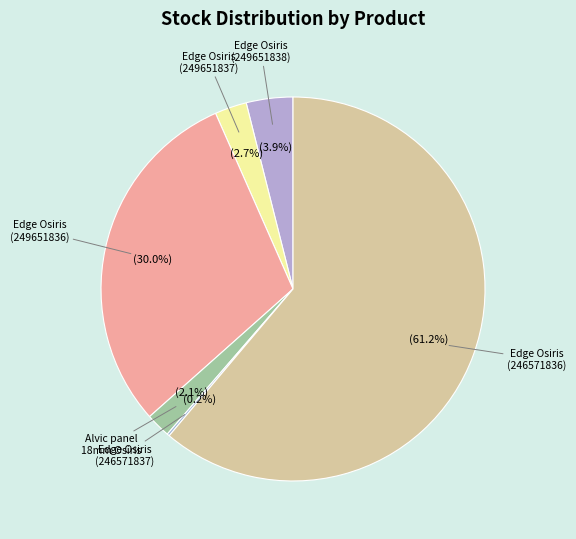

Is Edge Osiris (249651836) the majority of the pie?

No